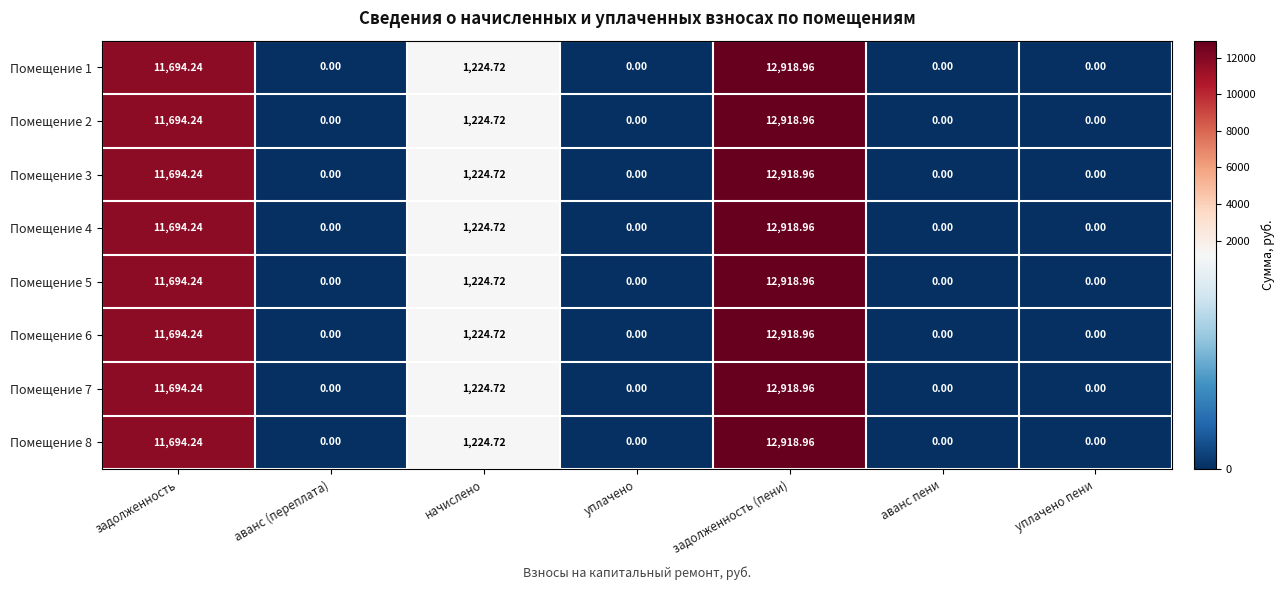

At which label is Помещение 8 closest to 6459?

начислено